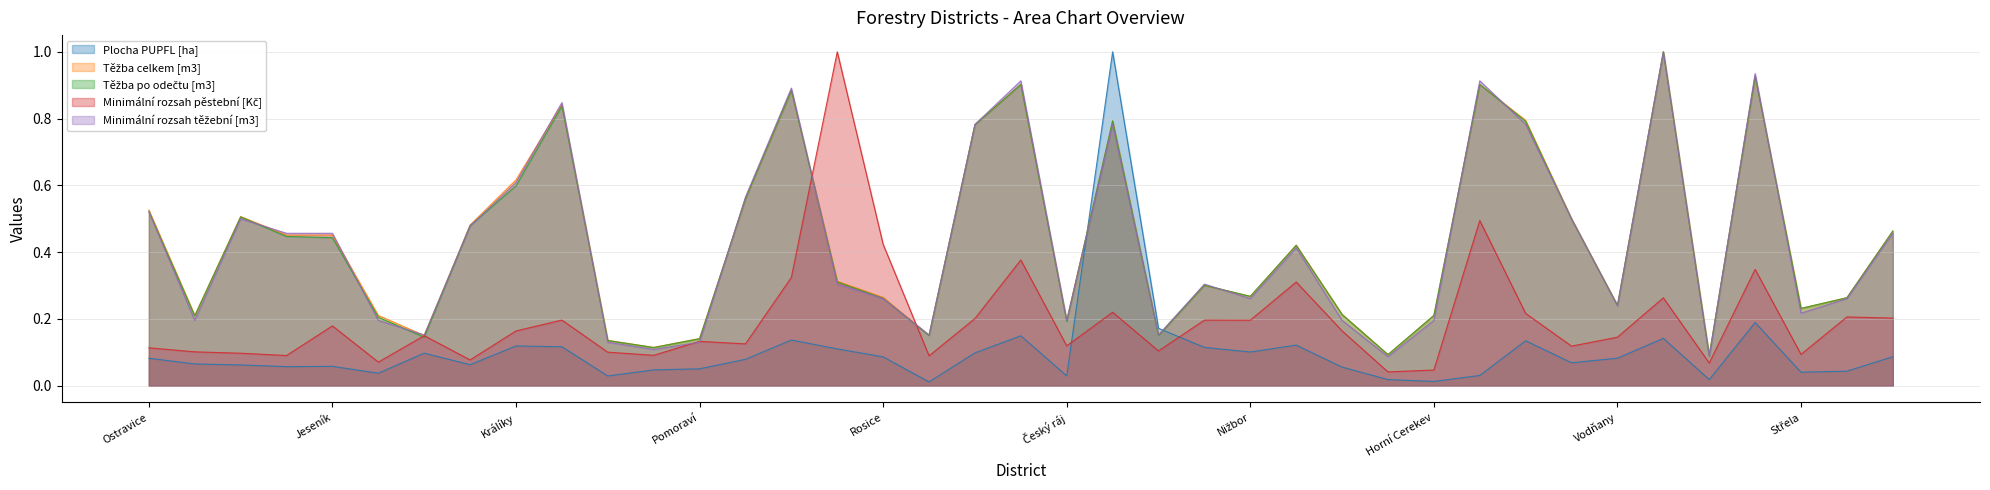

What is the spread (max minus min) of values at Náměšť?

0.9